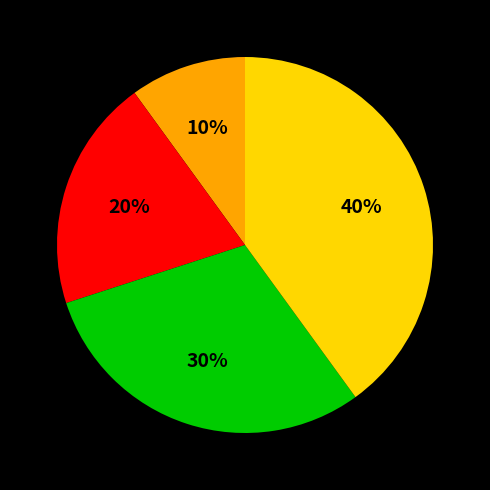

Is there any slice that represents more than half of the pie?

No